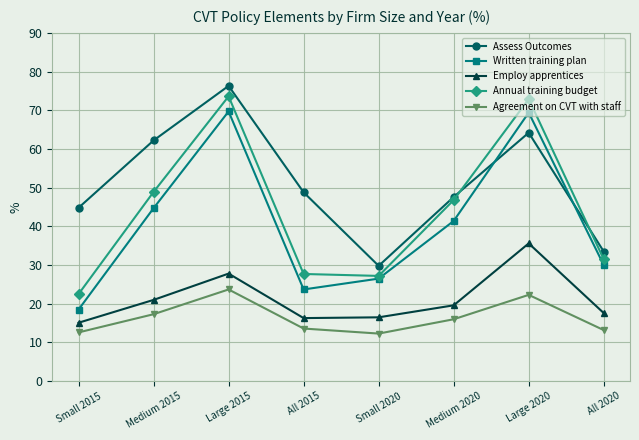

Is it true that Annual training budget equals 27.7 at All 2015?

True